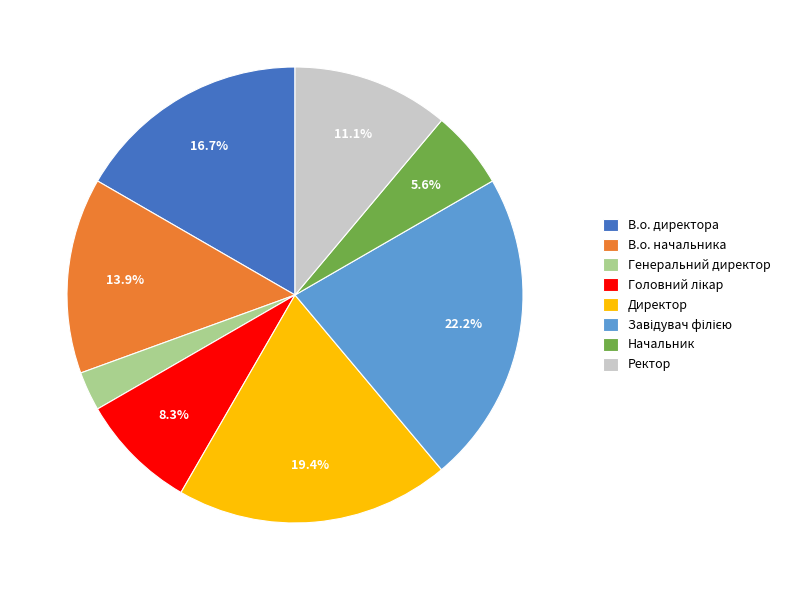

What percentage is the Генеральний директор slice, to the nearest percent?

3%